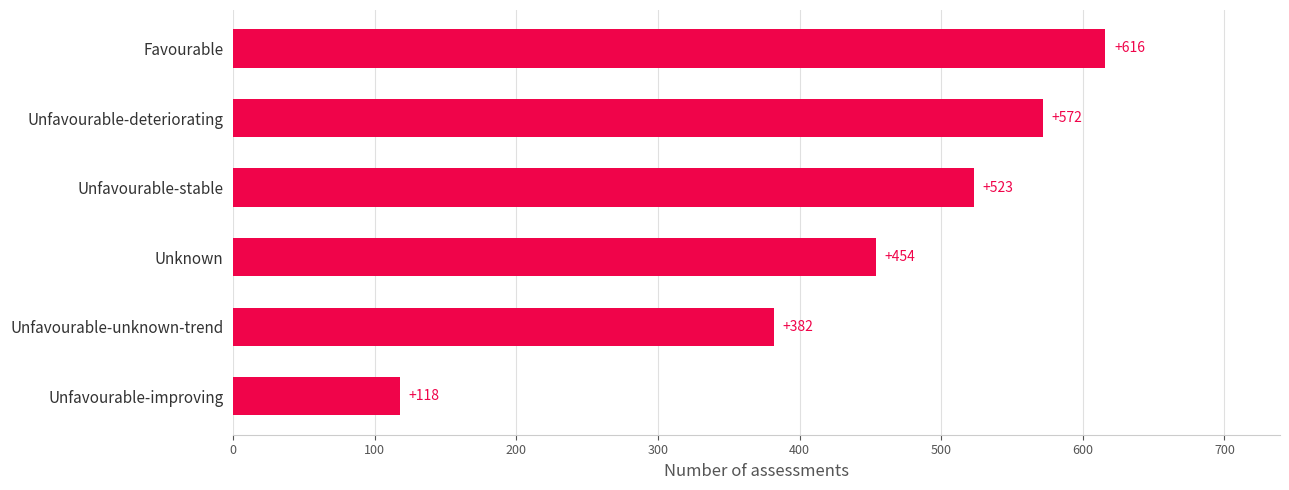

How many data points are less than 523?

3